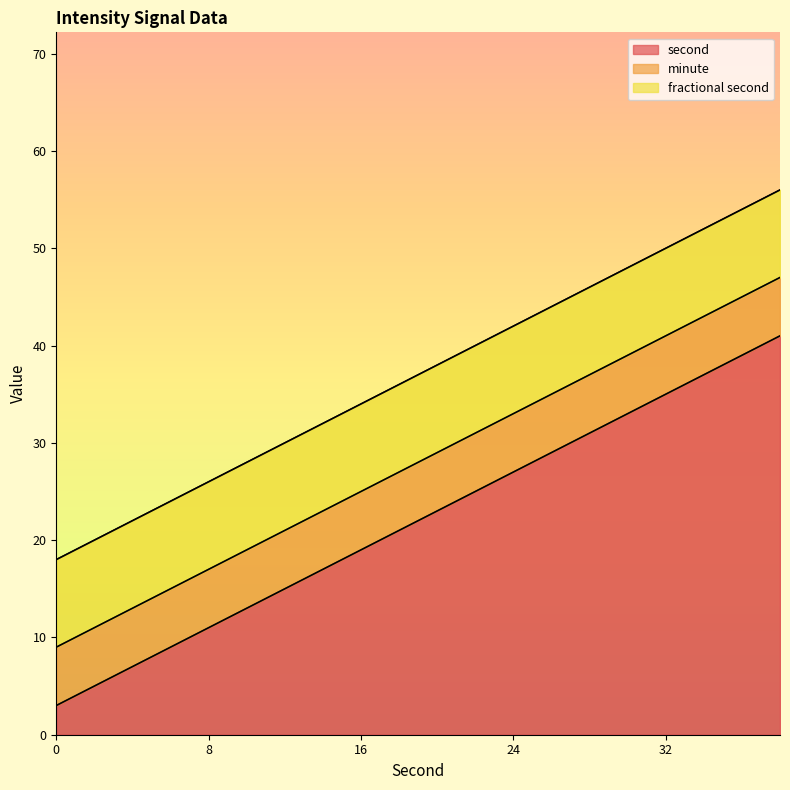

True or false: fractional second has more than 1 points higher than both neighbors.

False